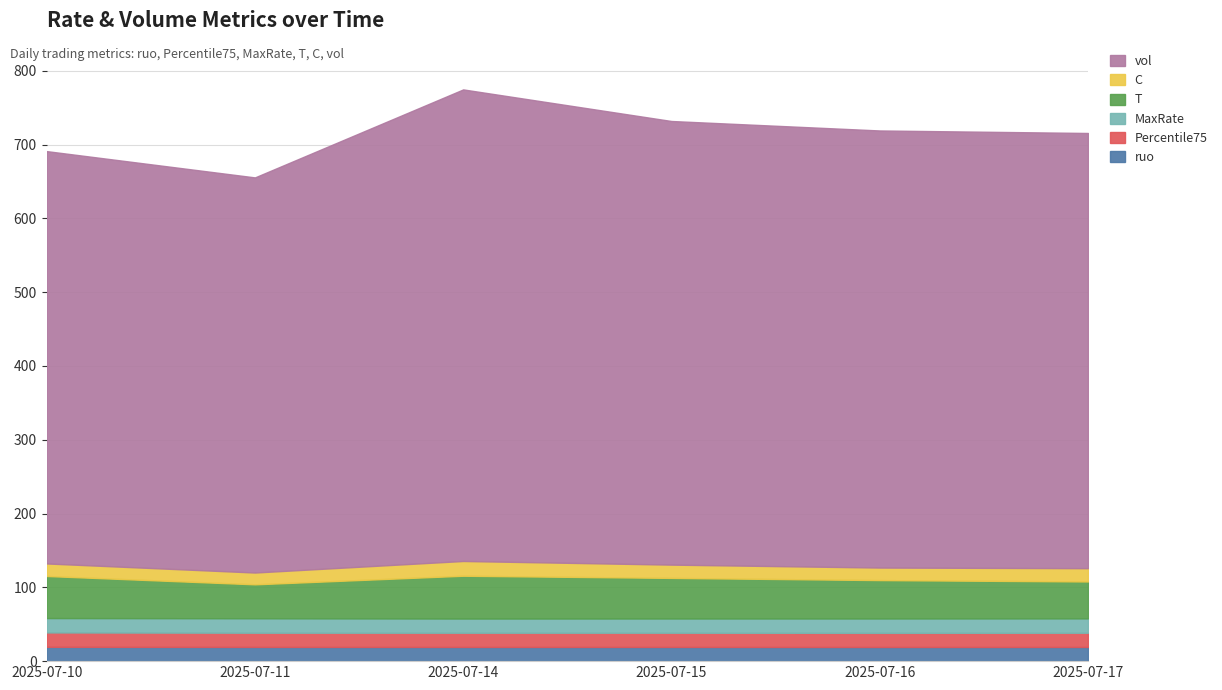

Does the chart have visible grid lines?

Yes